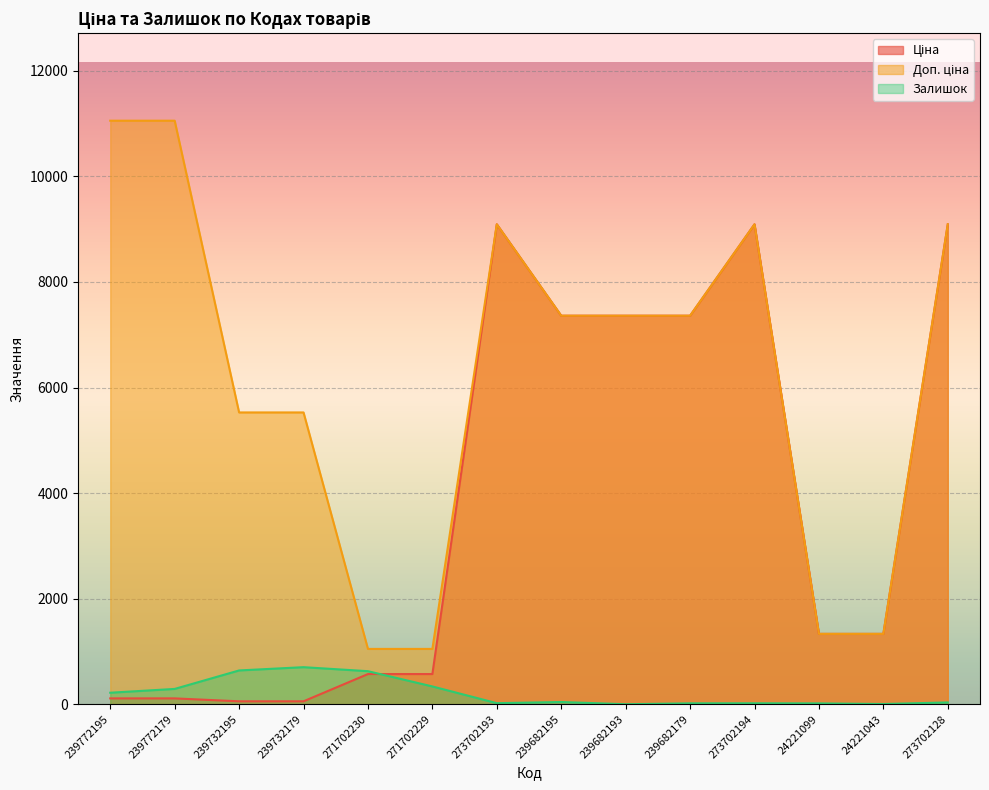

Rank the series at 273702128 from lowest to highest value.

Залишок, Ціна, Доп. ціна